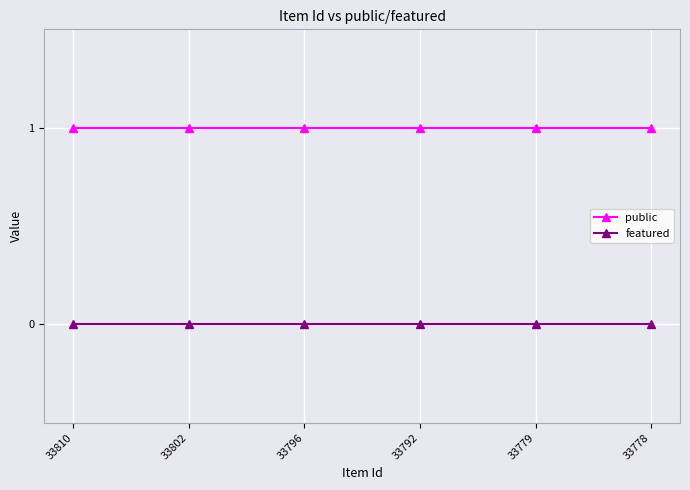

What is the approximate value of public at 33810?

1